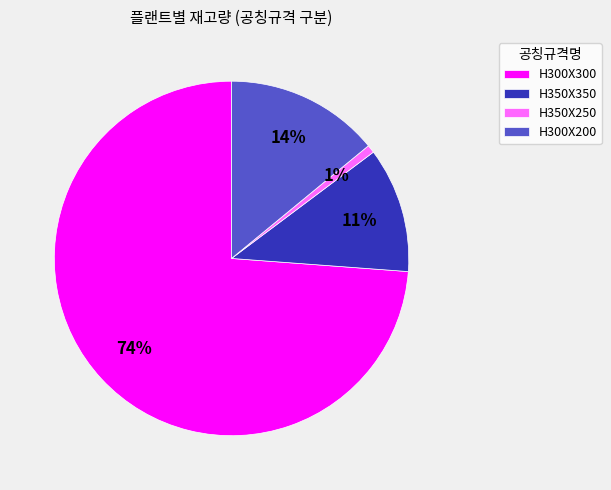

To the nearest percent, what is the combined percentage of H350X350 and H300X300?

85%